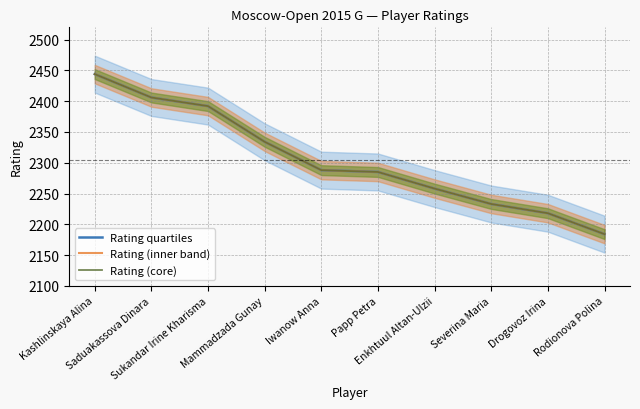

Does the chart display data point markers on the line(s)?

No